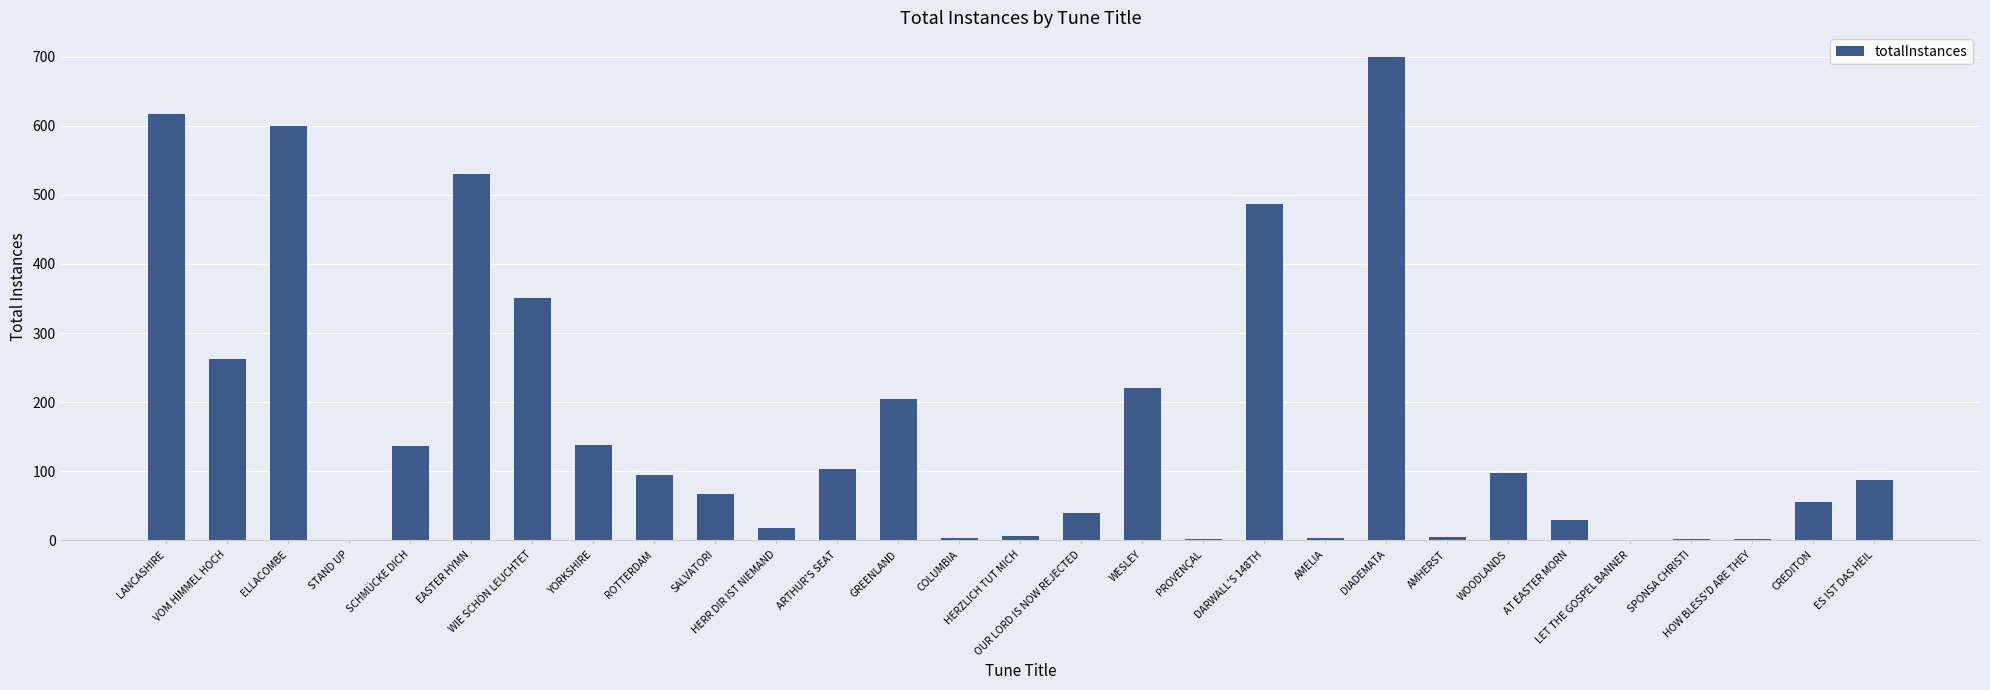

What is the difference between the values at ELLACOMBE and AMELIA?

596